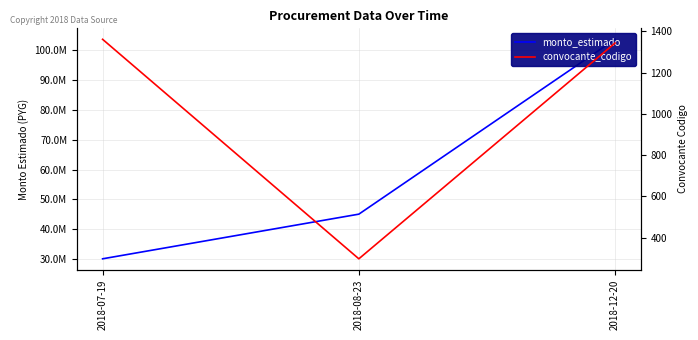

Reading left to right, extract all data points from this chart.

monto_estimado: 2018-07-19=30000000	2018-08-23=45000000	2018-12-20=103740000
convocante_codigo: 2018-07-19=1361	2018-08-23=298	2018-12-20=1343